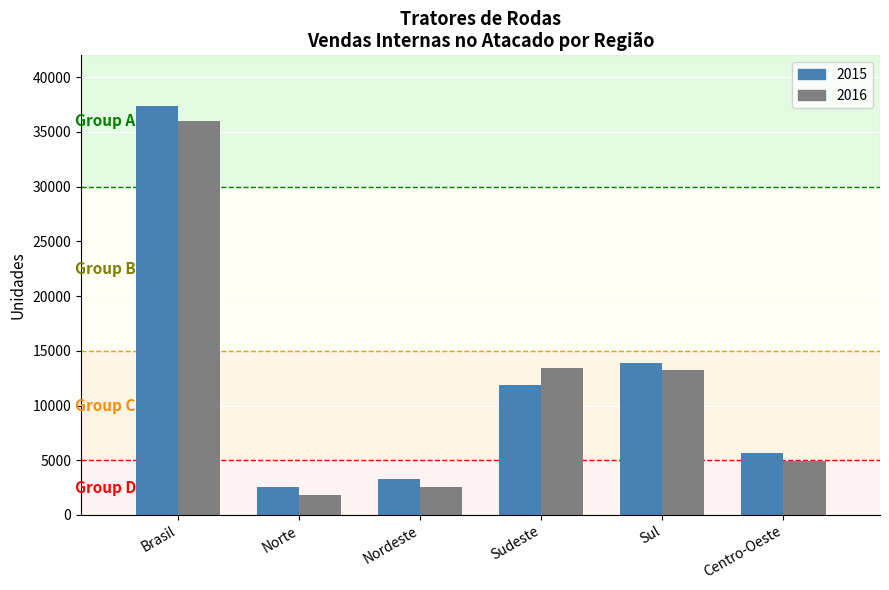

How many bars are there in total?

12